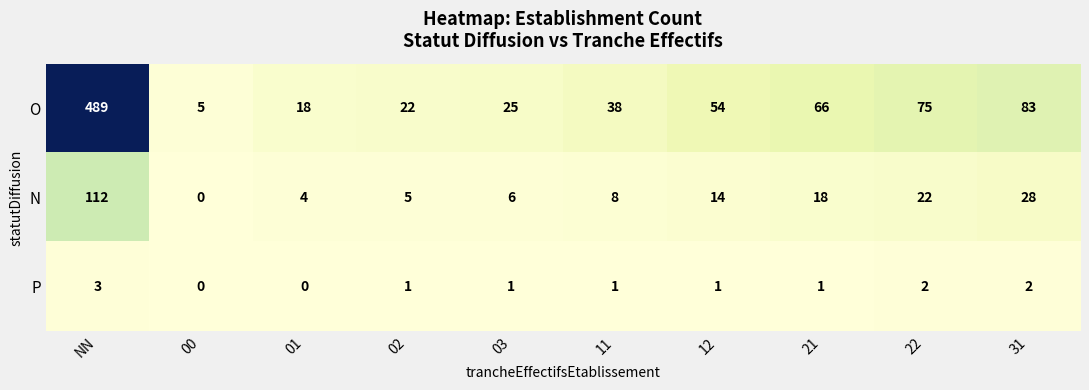

Reading left to right, transcribe all the data shown in this chart.

O: 489	5	18	22	25	38	54	66	75	83
N: 112	0	4	5	6	8	14	18	22	28
P: 3	0	0	1	1	1	1	1	2	2